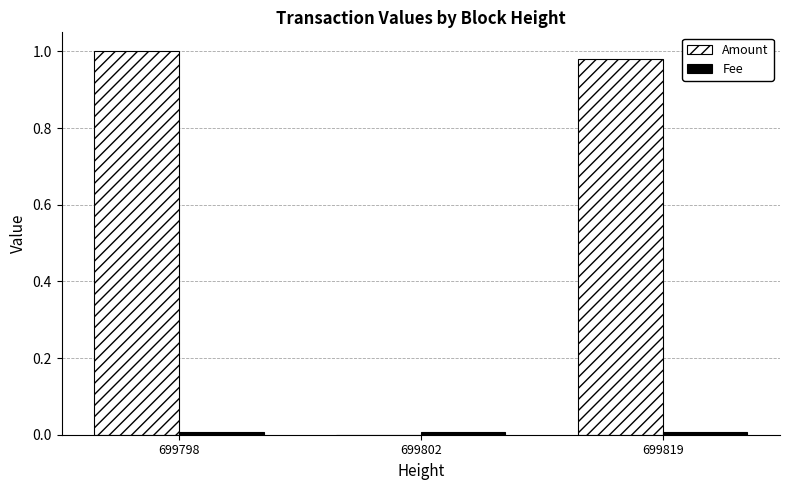

True or false: Amount has a value of 1.5 at 699798.

False